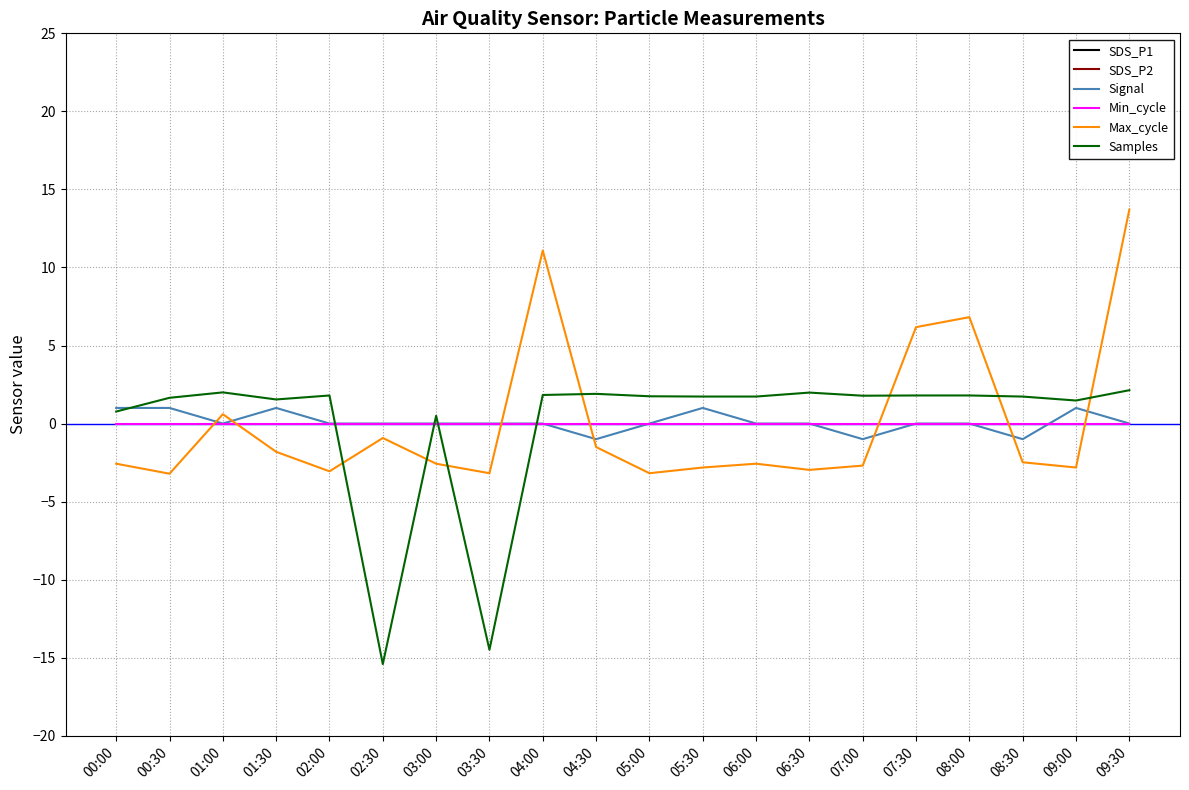

What is the label of the 12th point from the right?

04:00